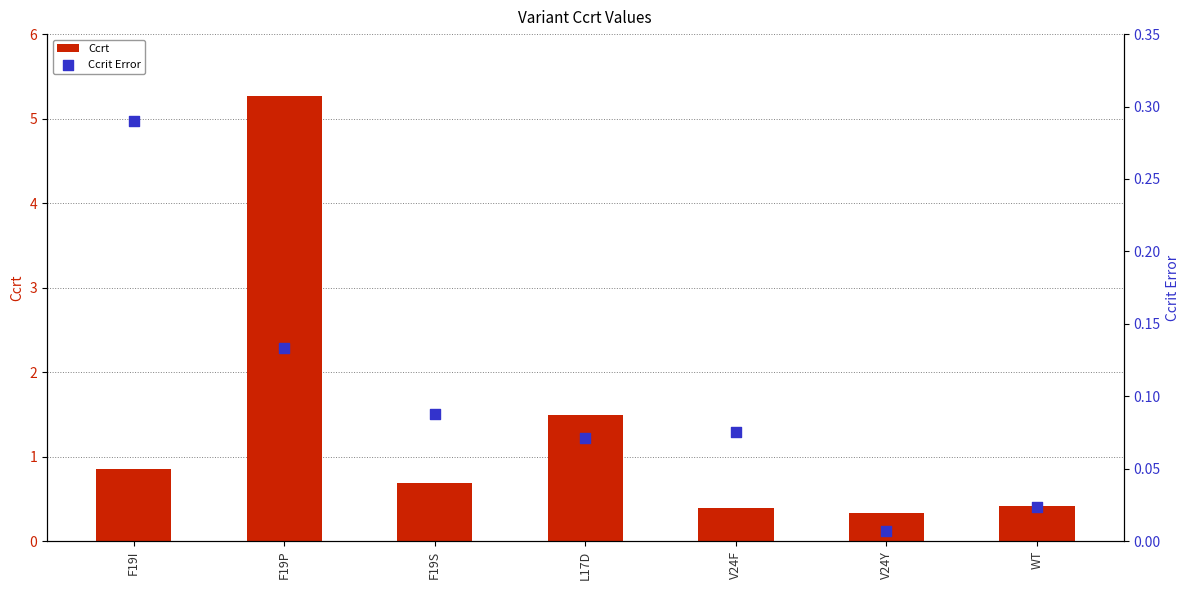

Which series contains the lowest Y value?

Ccrit Error